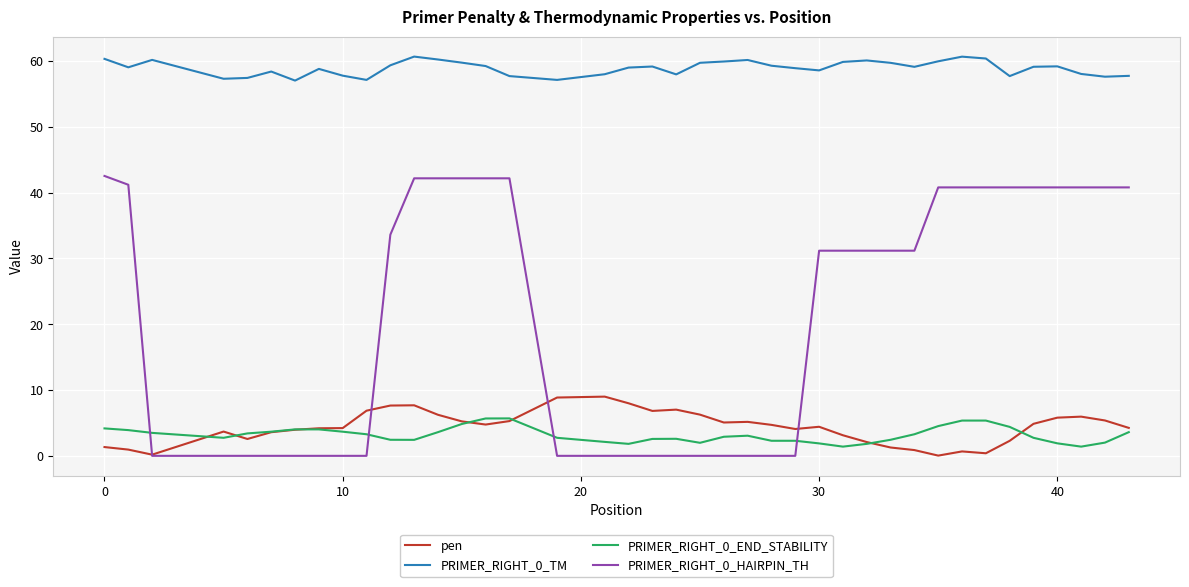

True or false: PRIMER_RIGHT_0_END_STABILITY and PRIMER_RIGHT_0_TM cross at least once.

False